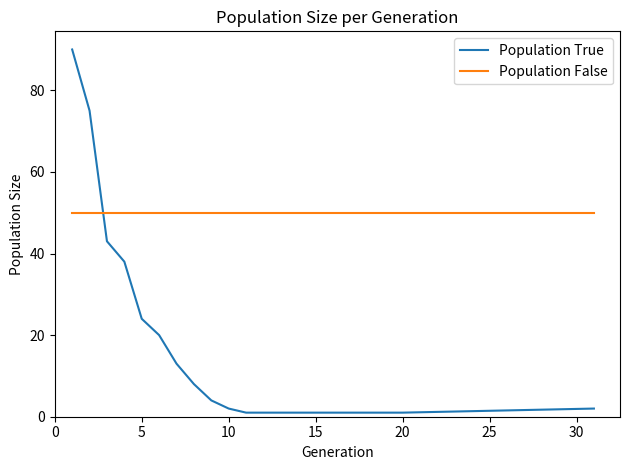

What is the average value of the Population False series?

50